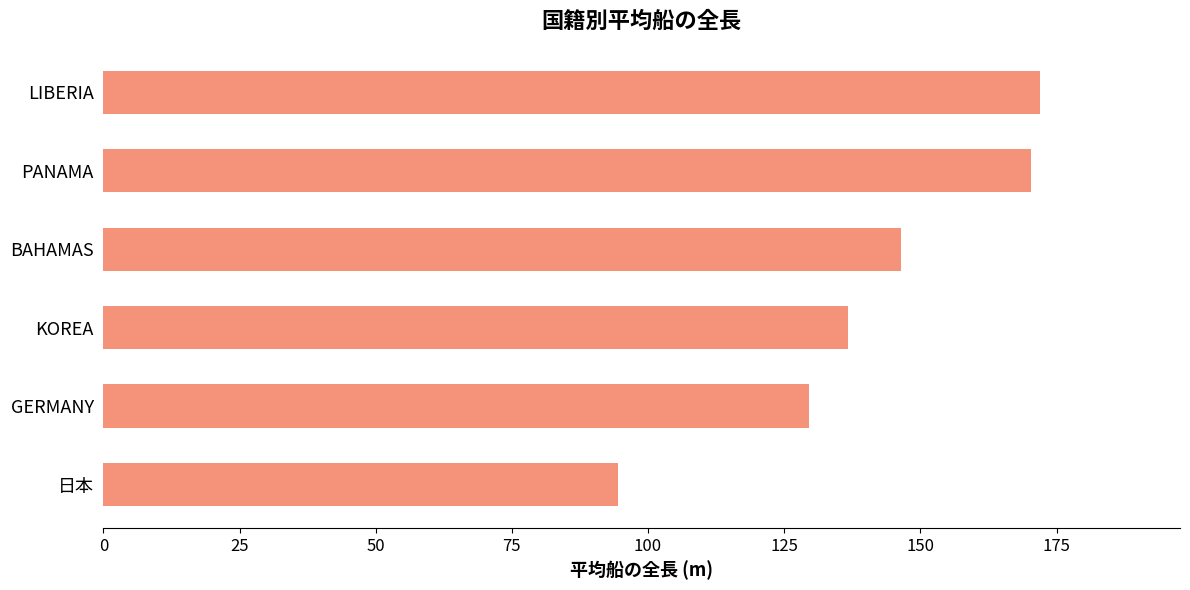

How many data points does each series have?

6